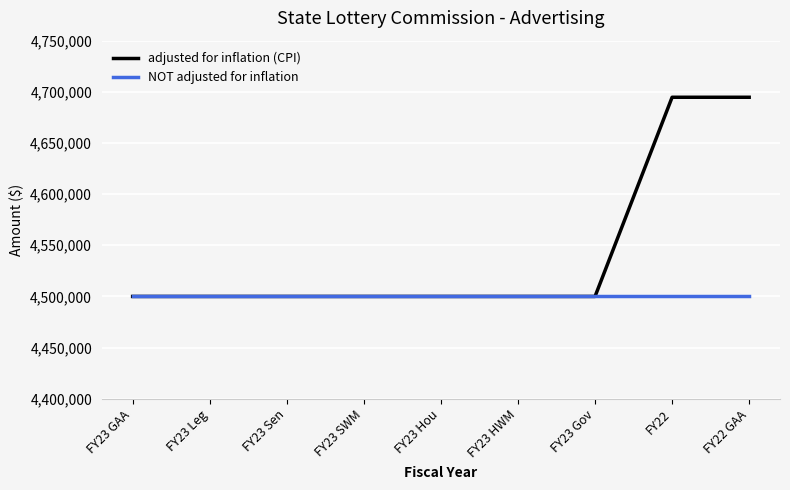

List the series in order of their overall mean, highest first.

adjusted for inflation (CPI), NOT adjusted for inflation